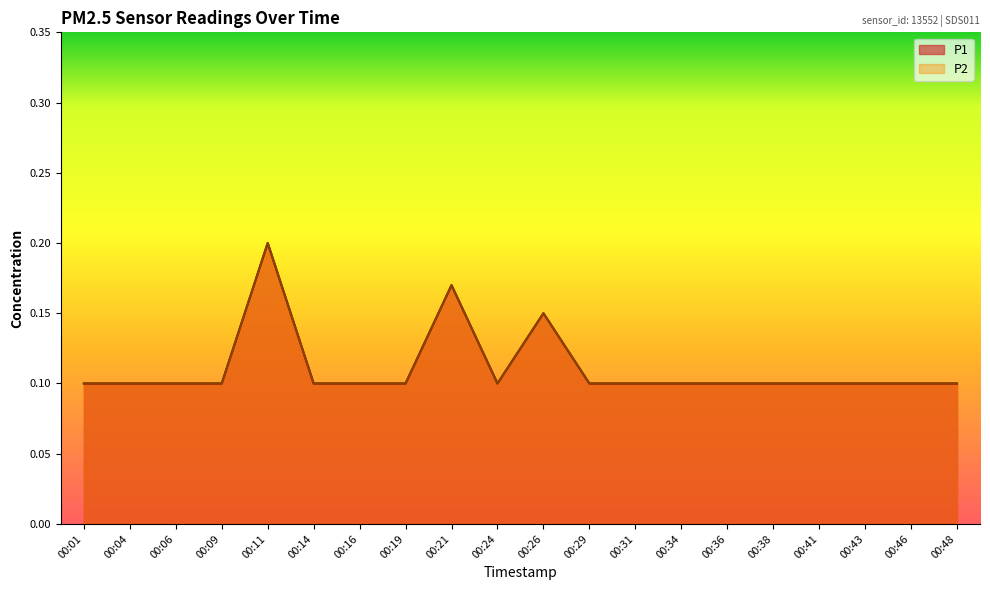

How many interior local valleys does the P2 series have?

1